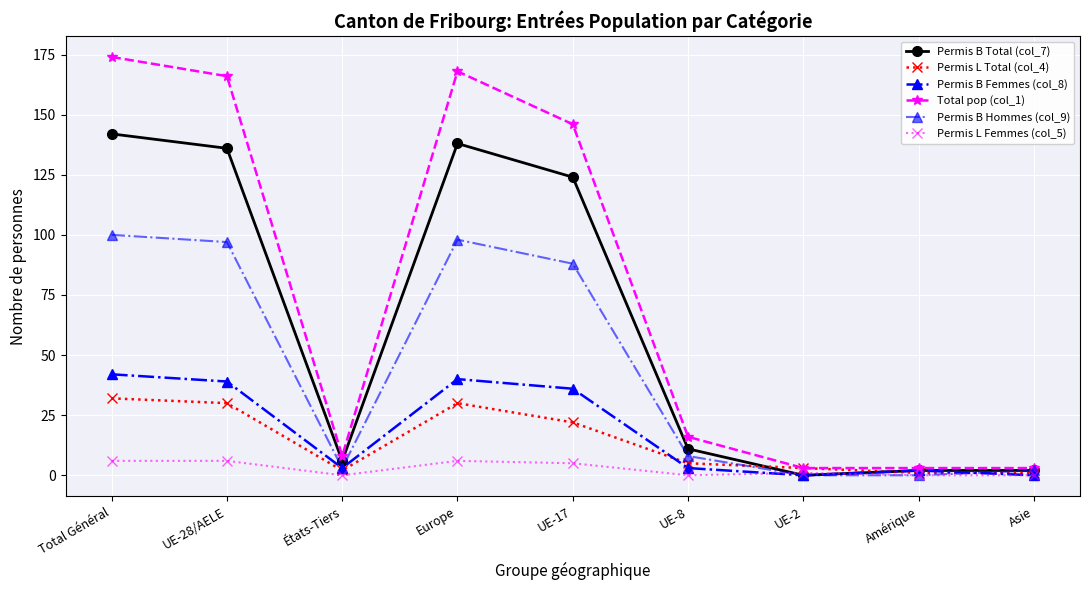

Which label corresponds to the largest value in the chart?

Total Général